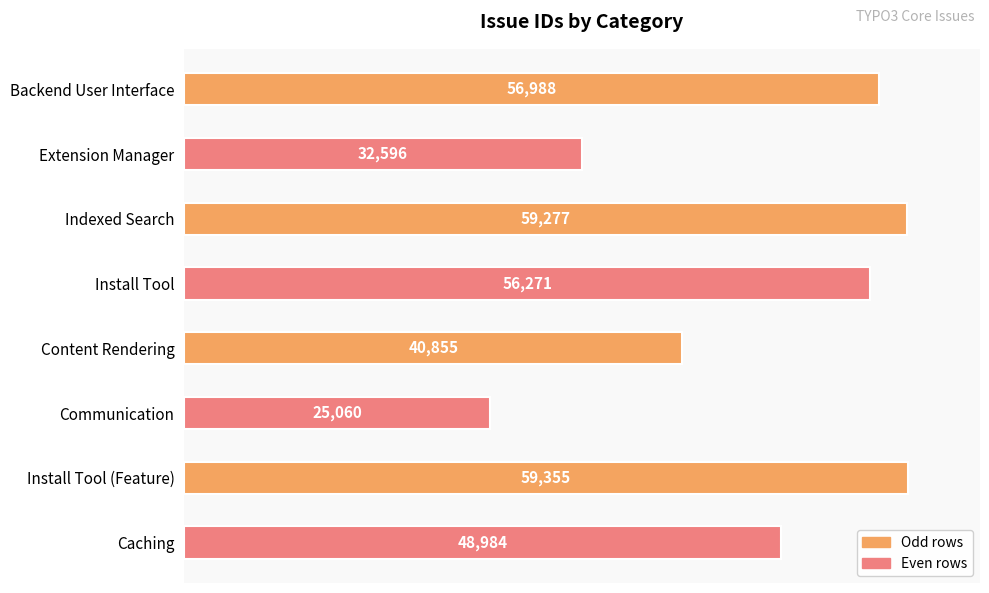

What is the minimum value shown in the chart?

25060